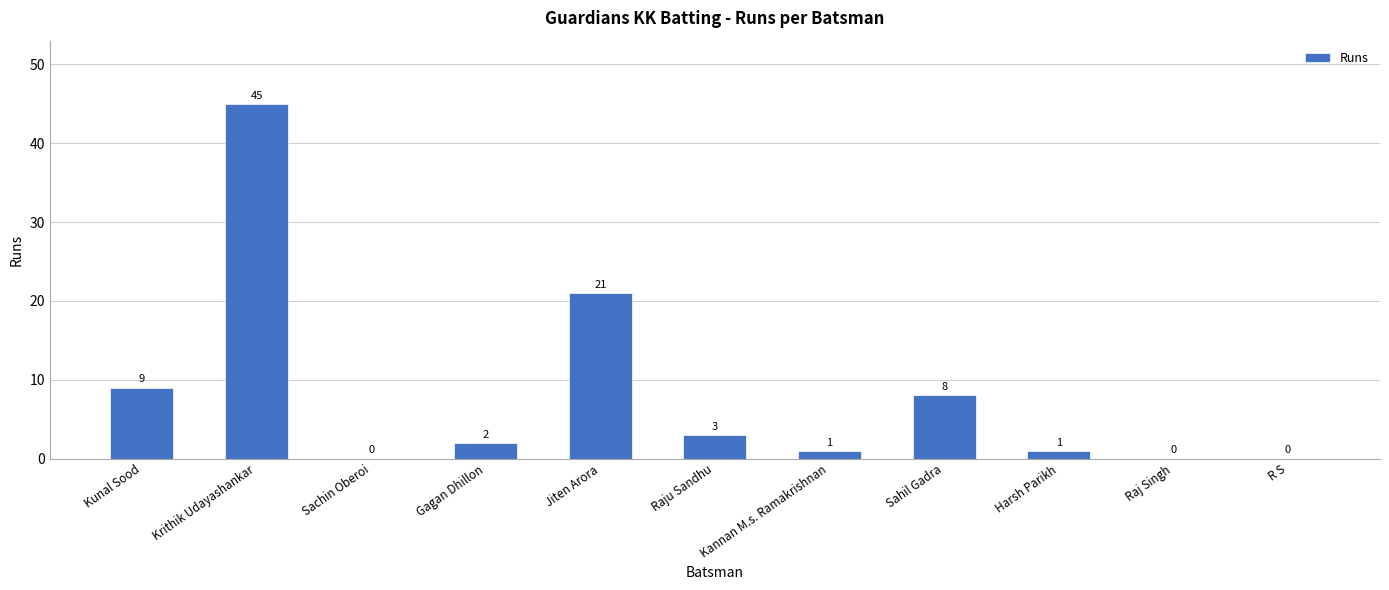

The chart shows a value of 45 at Krithik Udayashankar. True or false?

True